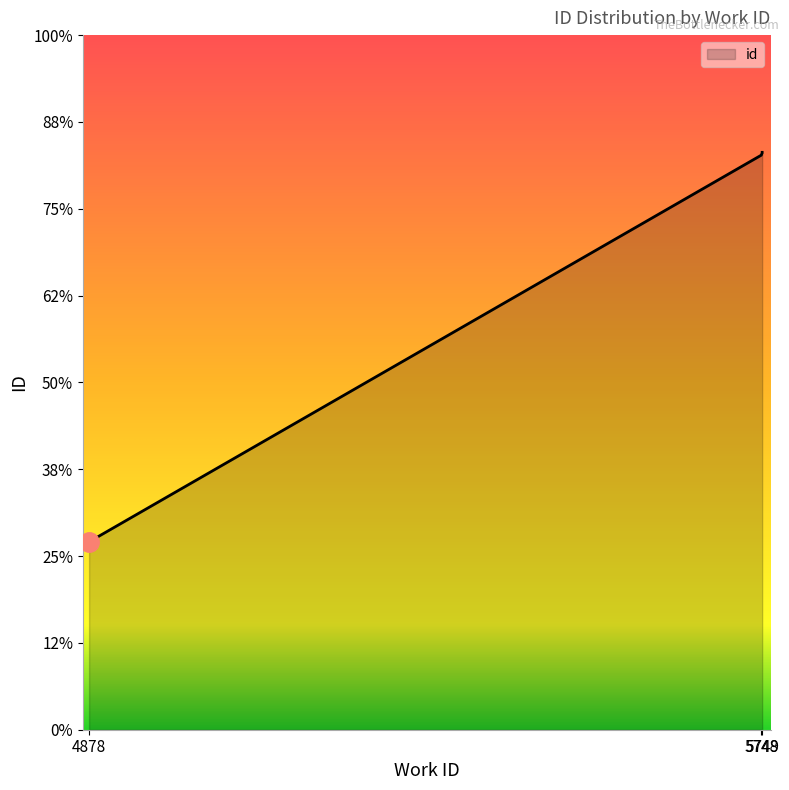

How many lines are shown in the chart?

1